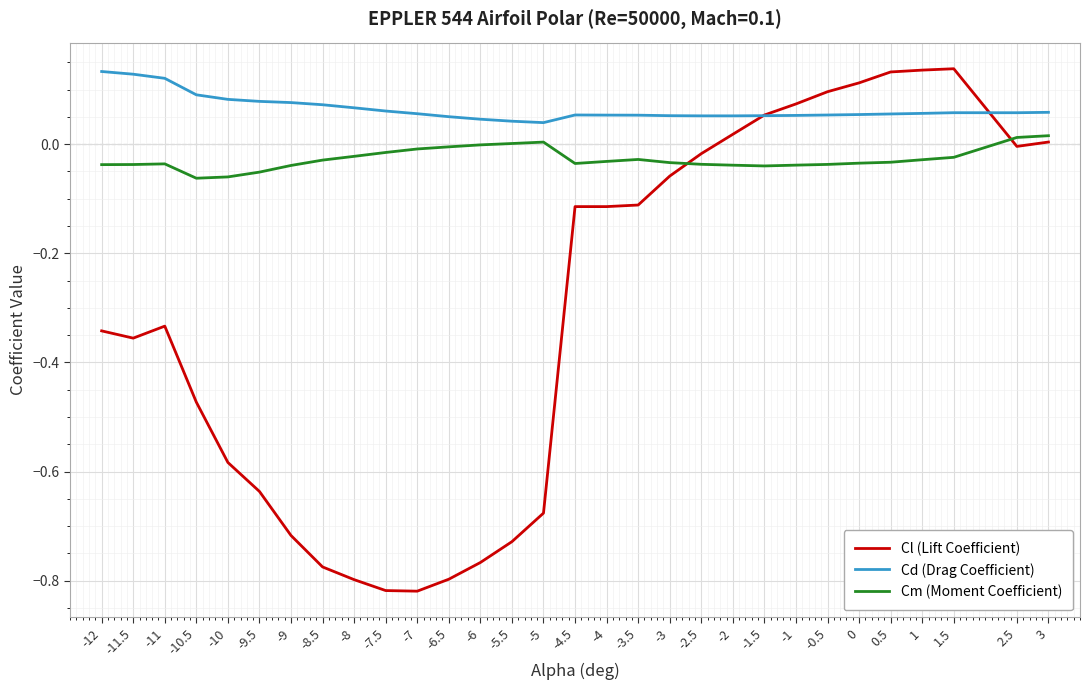

Which series changed the most between -11.5 and 2.5?

Cl (Lift Coefficient)